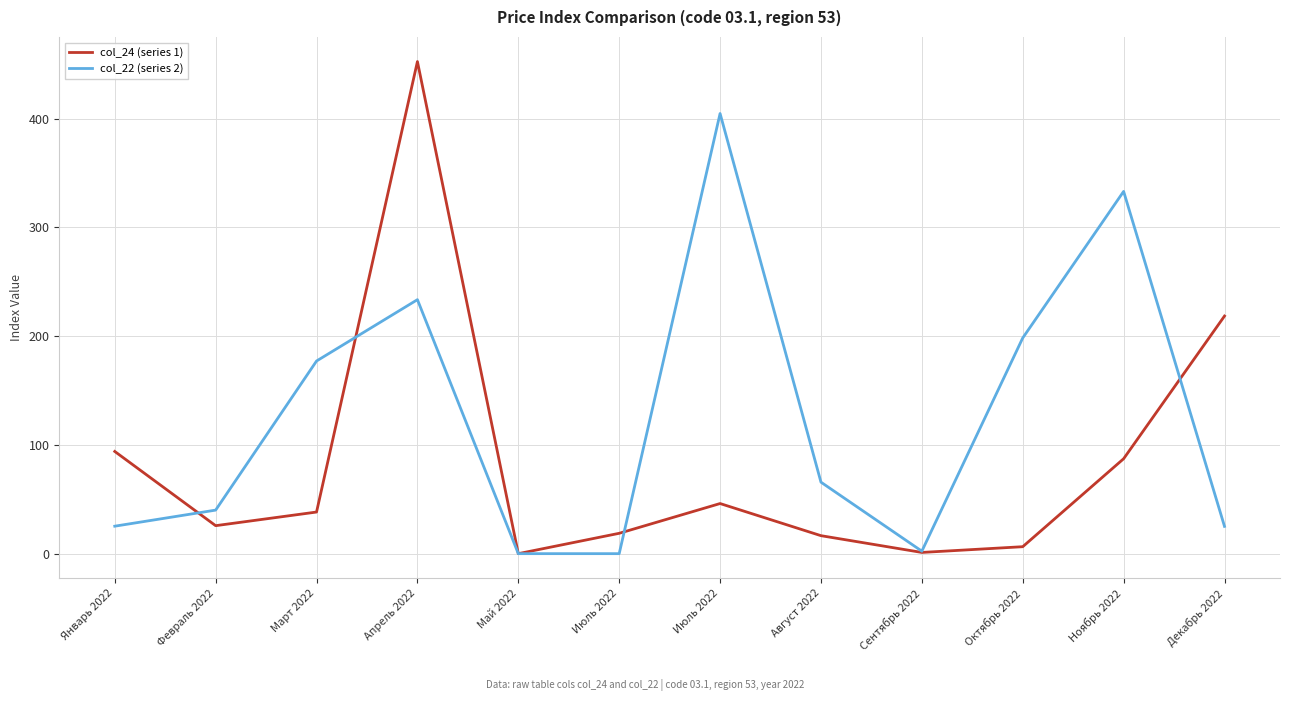

What is the total value across all series at Октябрь 2022?

204.7